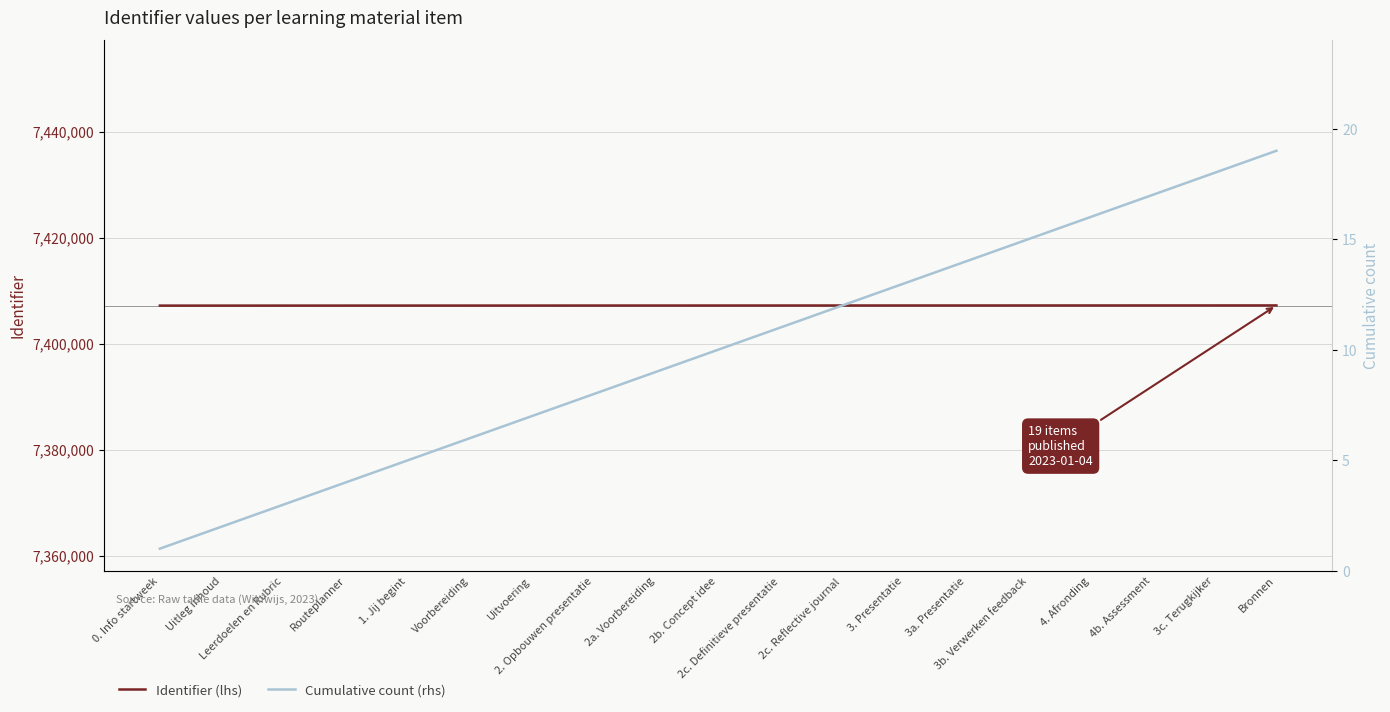

What is the minimum value for Cumulative count (rhs)?

1